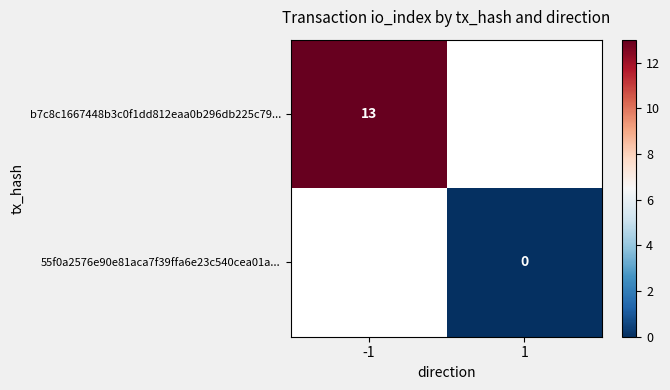

Is it true that b7c8c1667448b3c0f1dd812eaa0b296db225c79... equals 13 at -1?

True